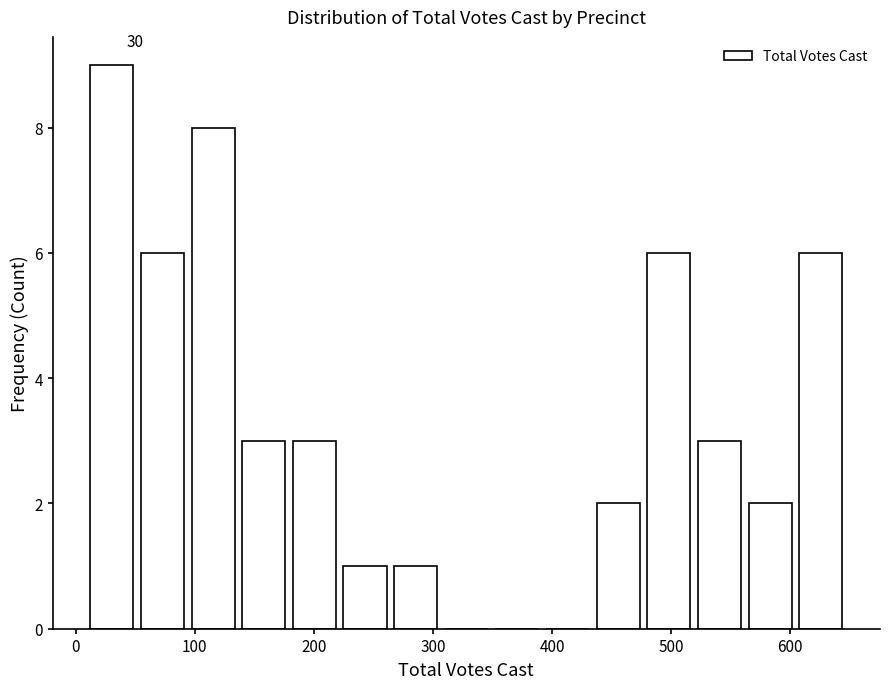

Over which range of the x-axis is the bar tallest?

10 to 50